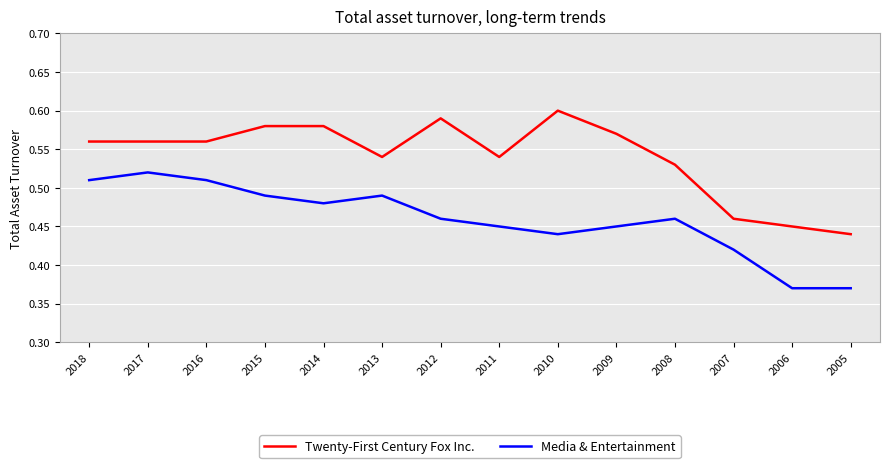

True or false: Twenty-First Century Fox Inc. and Media & Entertainment intersect in this chart.

False